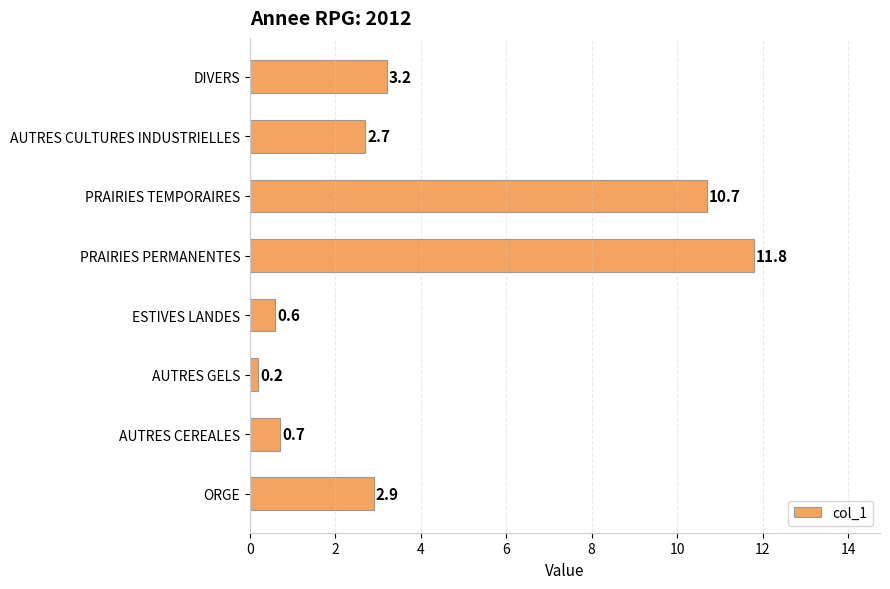

What is the change in value from ESTIVES LANDES to DIVERS?

+2.6